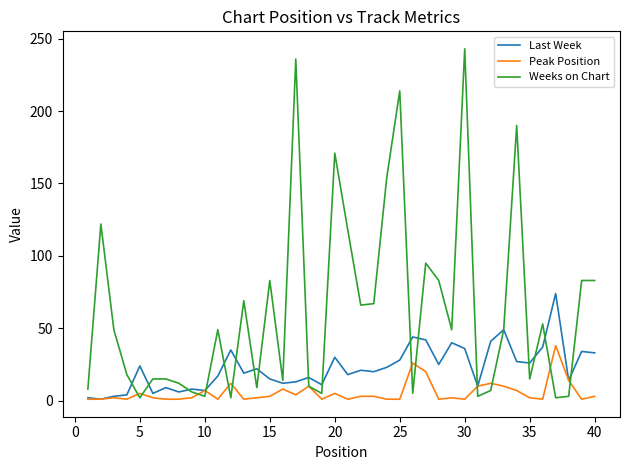

What is the greatest value displayed?

243